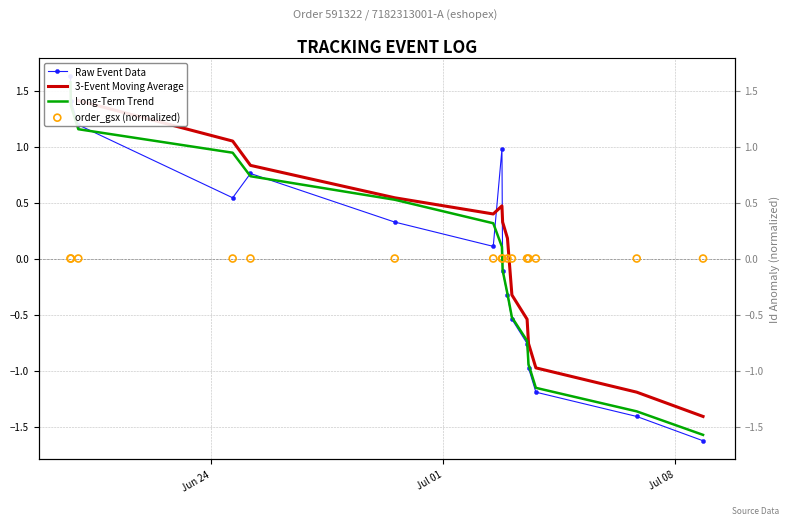

Which series contains the highest Y value?

Raw Event Data